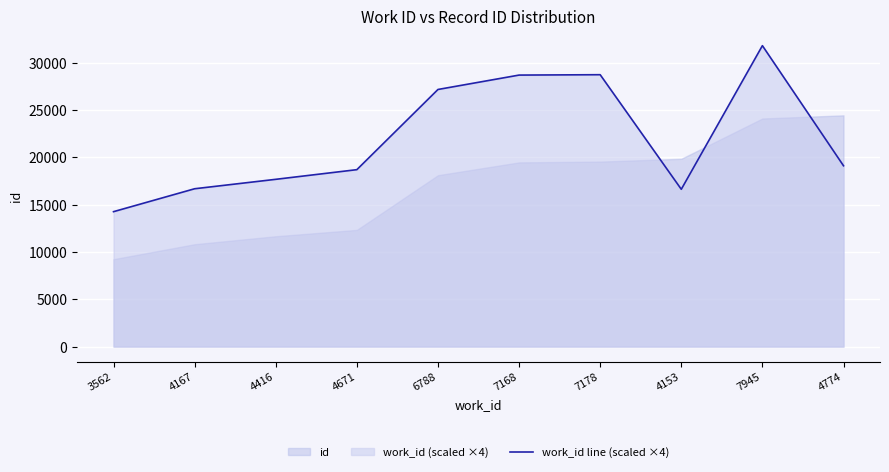

What is the maximum value shown in the chart?

31780